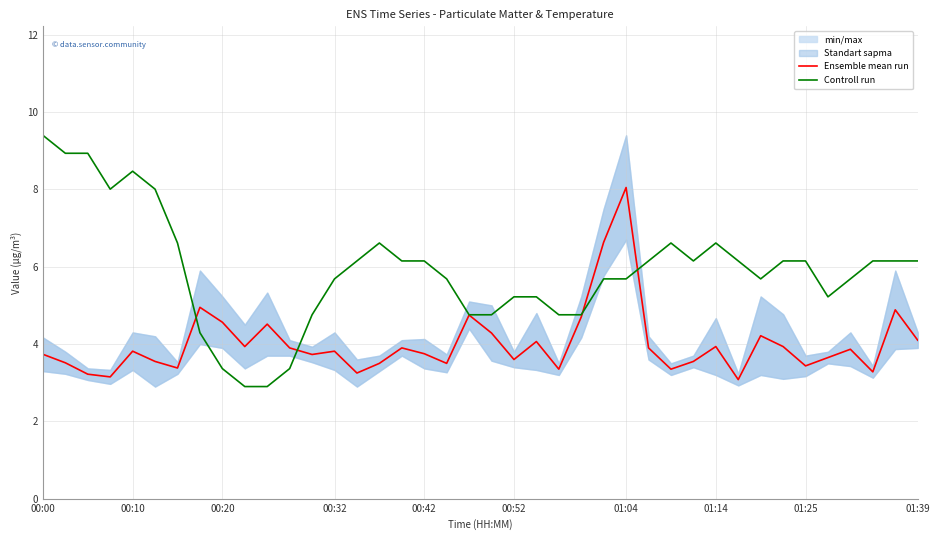

What is the difference between the Ensemble mean run values at 00:42 and 01:25?

0.3